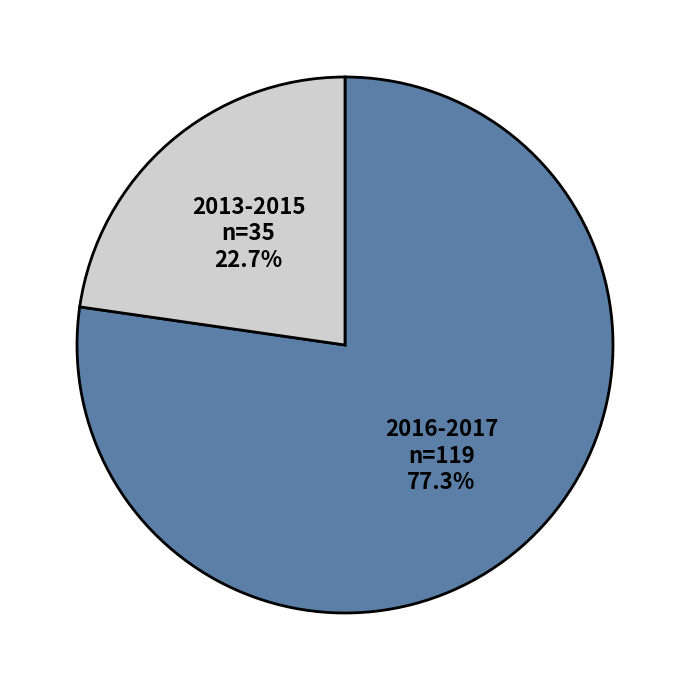

Which category has the smallest portion of the pie?

2013-2015